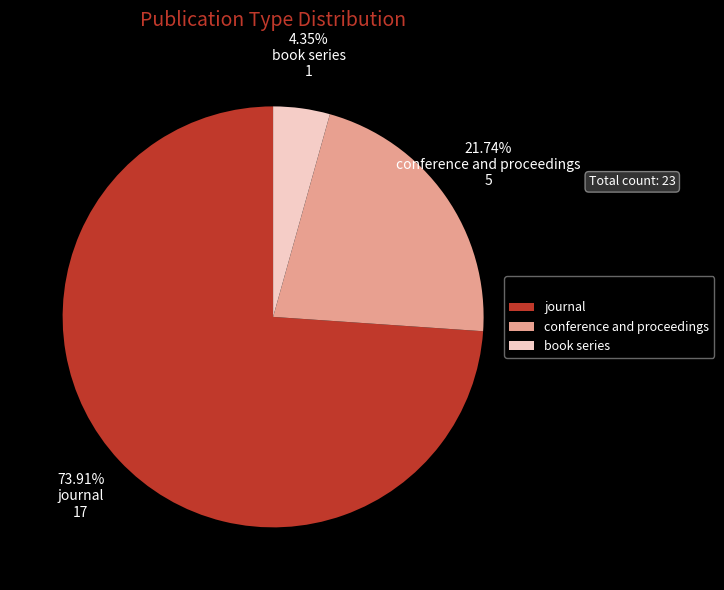

Rank the categories by value from lowest to highest.

book series, conference and proceedings, journal